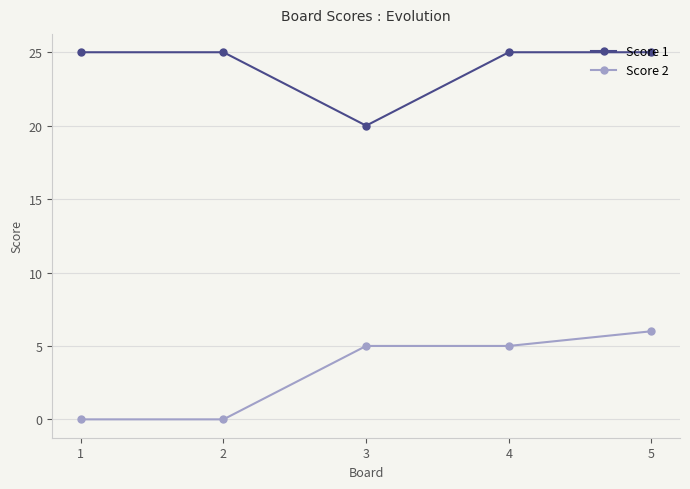

How many lines are shown in the chart?

2